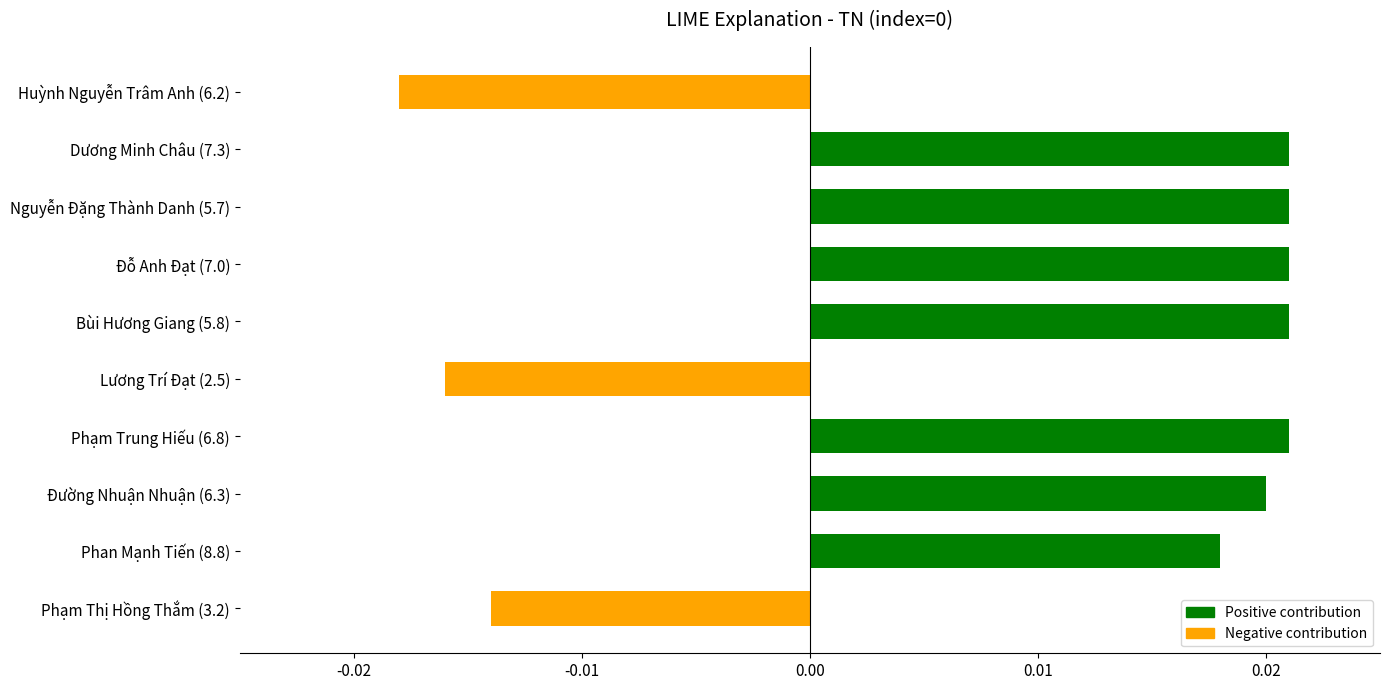

Which has a higher value, Dương Minh Châu (7.3) or Huỳnh Nguyễn Trâm Anh (6.2)?

Dương Minh Châu (7.3)